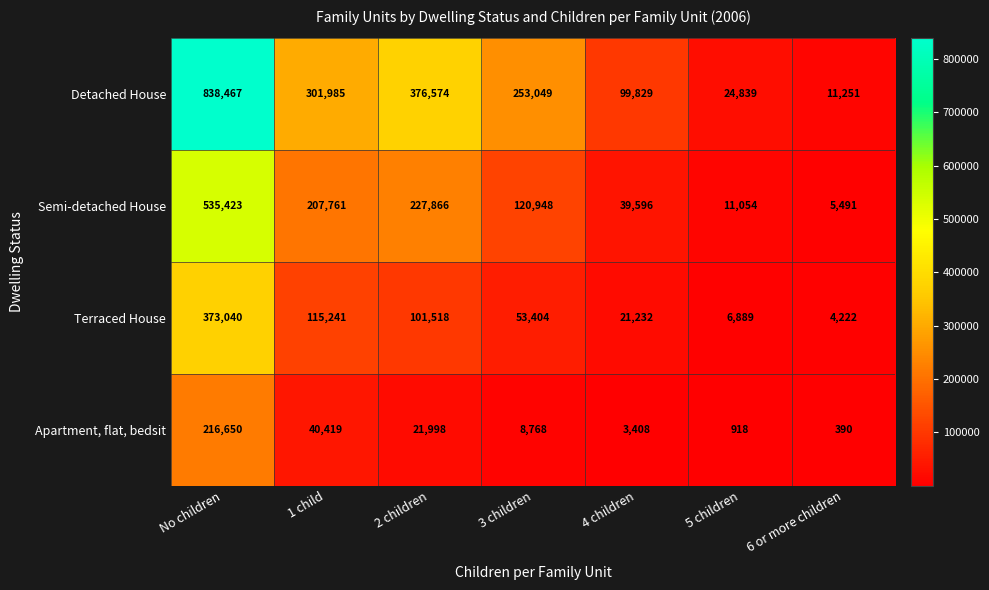

List the series in order of their peak value, lowest first.

Apartment, flat, bedsit, Terraced House, Semi-detached House, Detached House